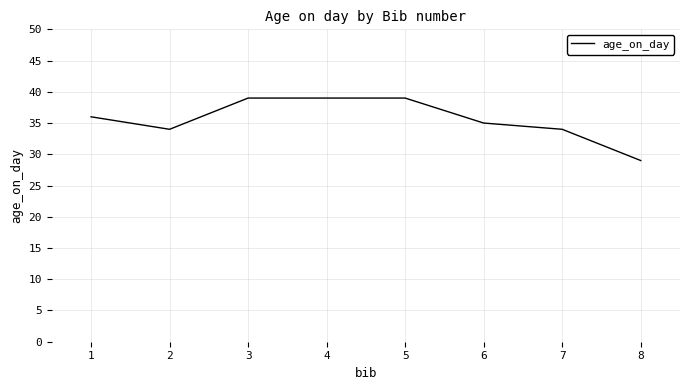

What is the difference between the maximum and second lowest values?

5